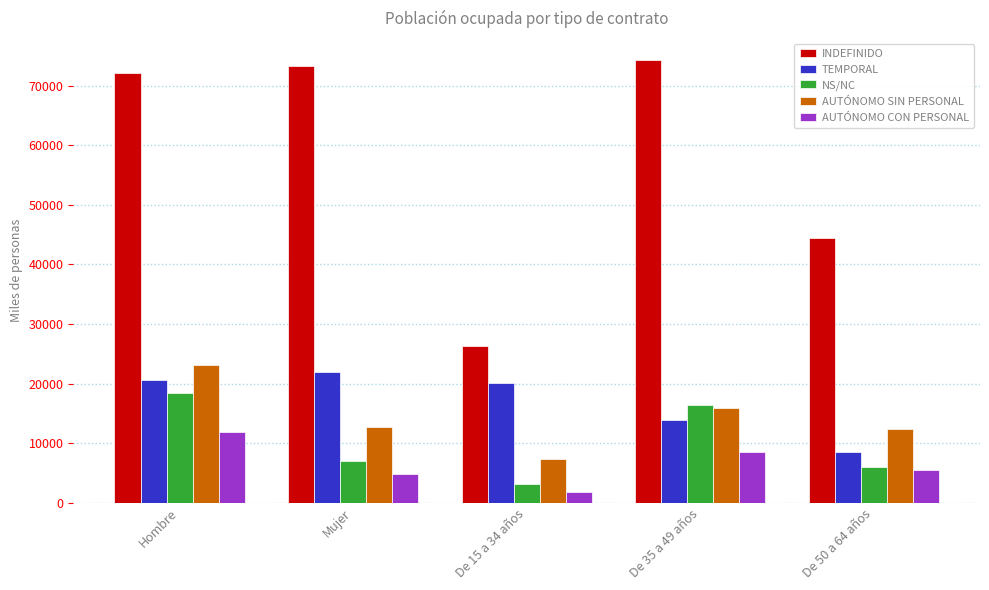

Reading right to left, what are all the values shown in this chart?

INDEFINIDO: 44398.6	74314.2	26344.2	73283.2	72117.7
TEMPORAL: 8556.7	13852.2	20086.3	21919.5	20575.7
NS/NC: 5918.3	16322.3	3142.6	6985.6	18397.5
AUTÓNOMO SIN PERSONAL: 12314.2	15960.6	7329.9	12758.3	23138.0
AUTÓNOMO CON PERSONAL: 5480.5	8568.0	1846.6	4859.8	11827.4